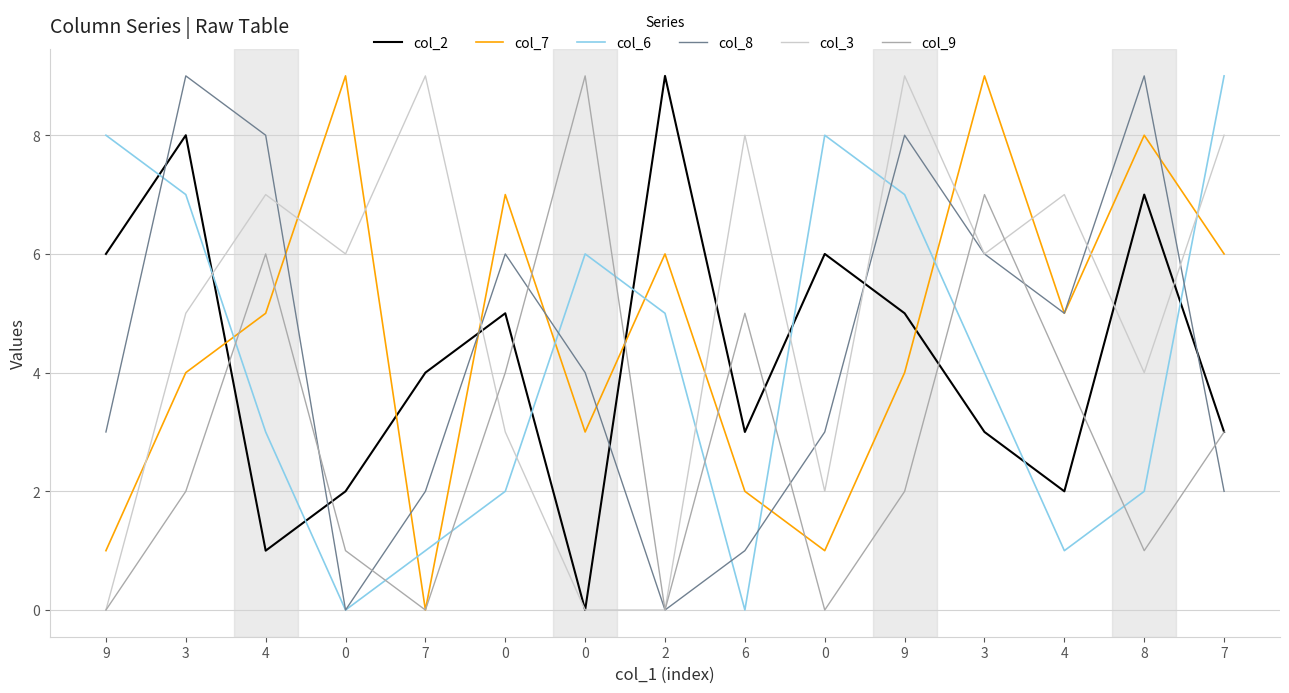

How many lines are shown in the chart?

6